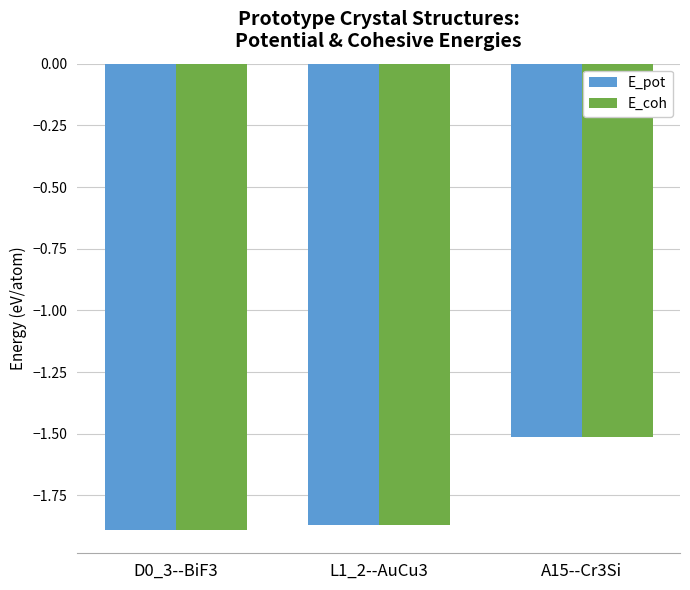

What is the greatest value displayed?

-1.5